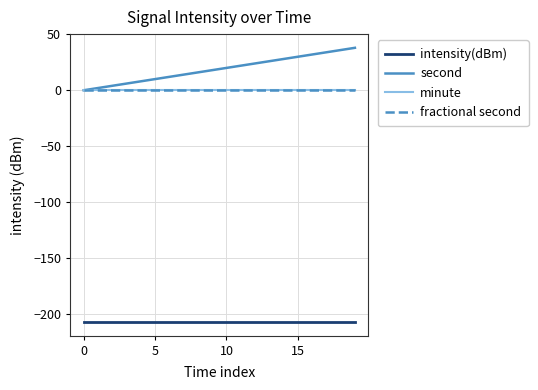

Does the chart have visible grid lines?

Yes